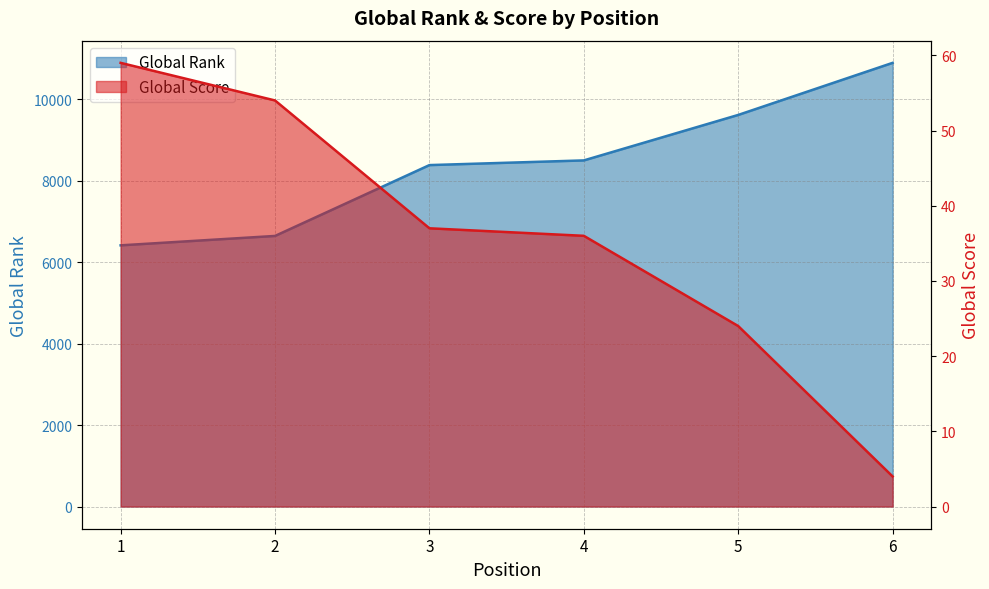

How many lines are shown in the chart?

2